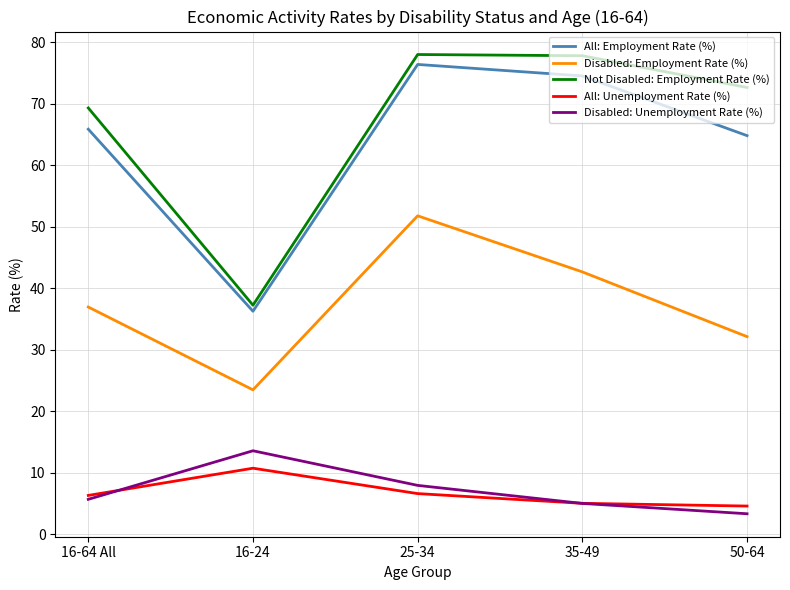

What is the difference between the Not Disabled: Employment Rate (%) values at 35-49 and 25-34?

0.2